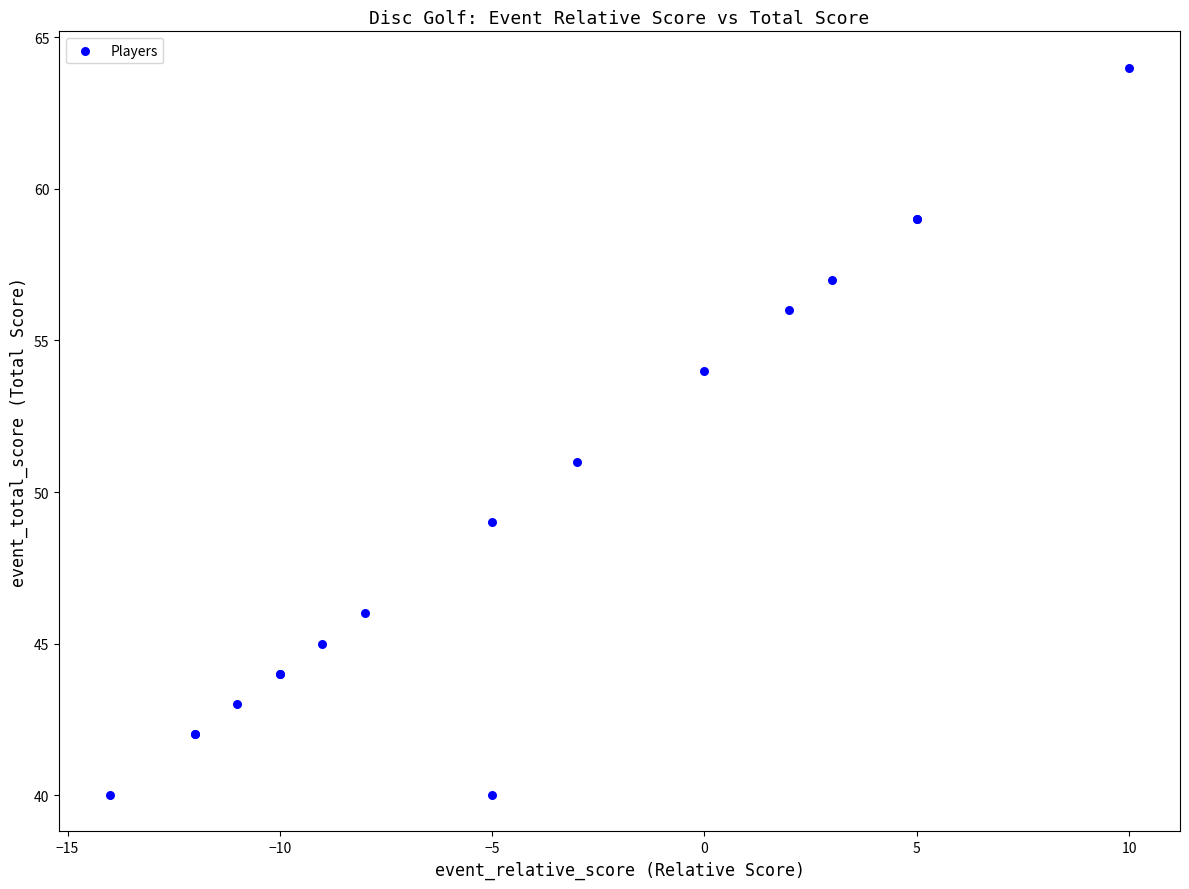

What Y value in the scatter plot is closest to 52?

51